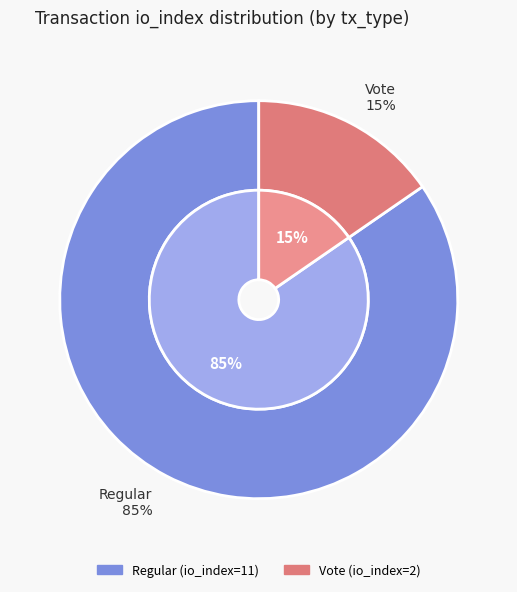

To the nearest percent, what portion does tx_type: Vote (io_index=2) represent?

15%